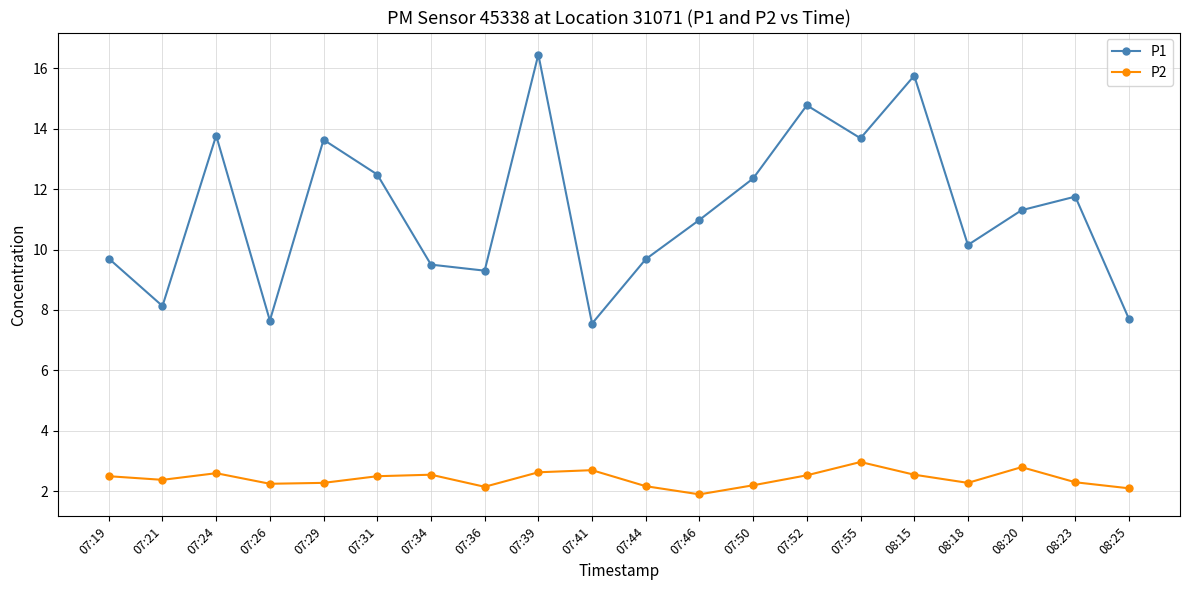

Between 07:19 and 07:21, which series saw the biggest shift?

P1